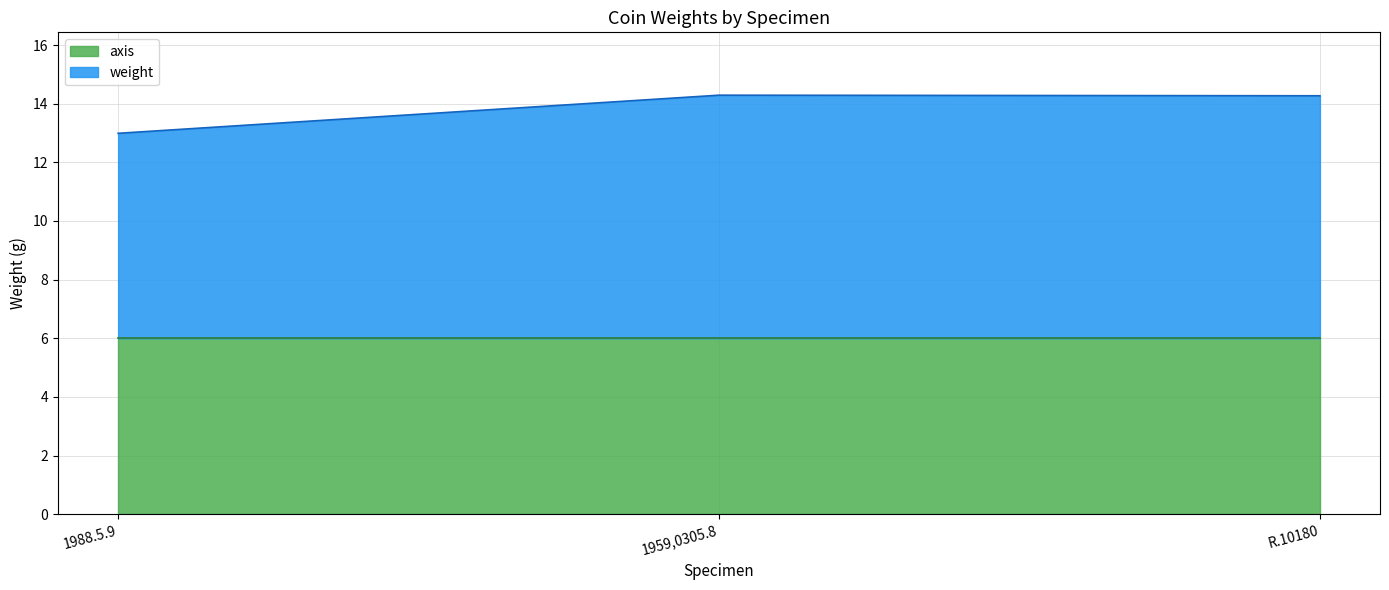

What is the sum of the values at 1988.5.9 and 1959,0305.8?

27.3